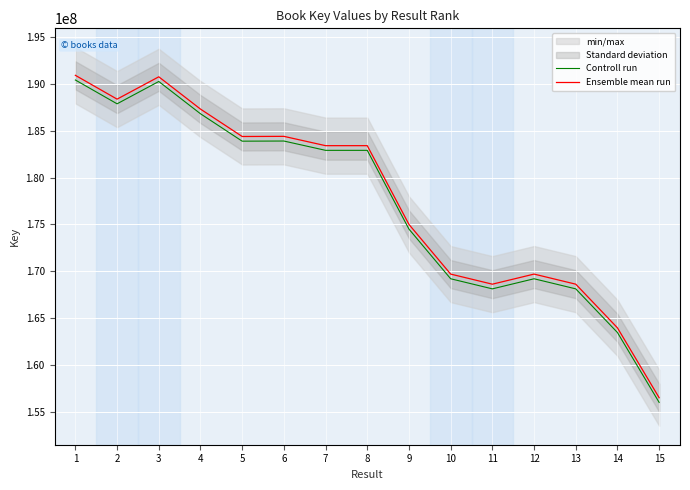

What is the lowest value of the Controll run series?

155975972